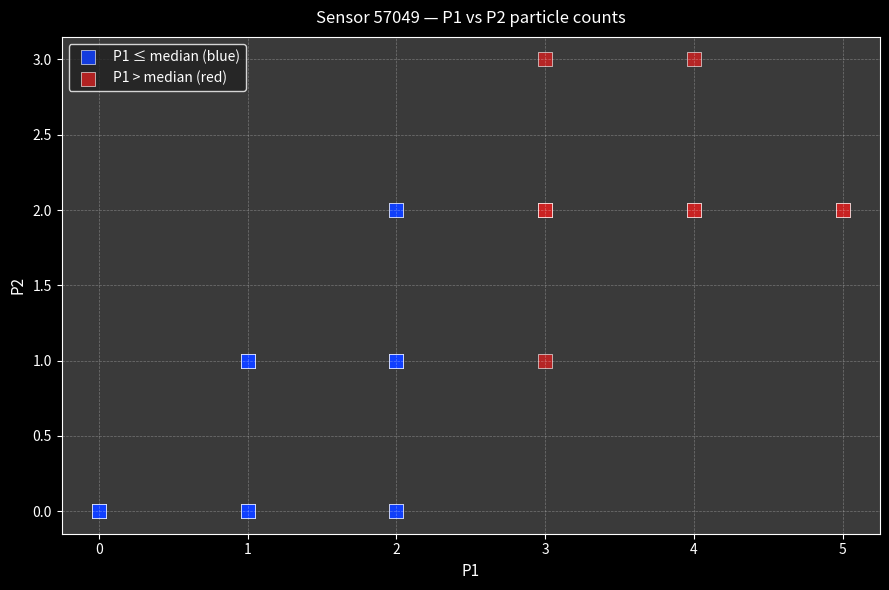

What are all the series names shown in the legend?

P1 ≤ median (blue), P1 > median (red)